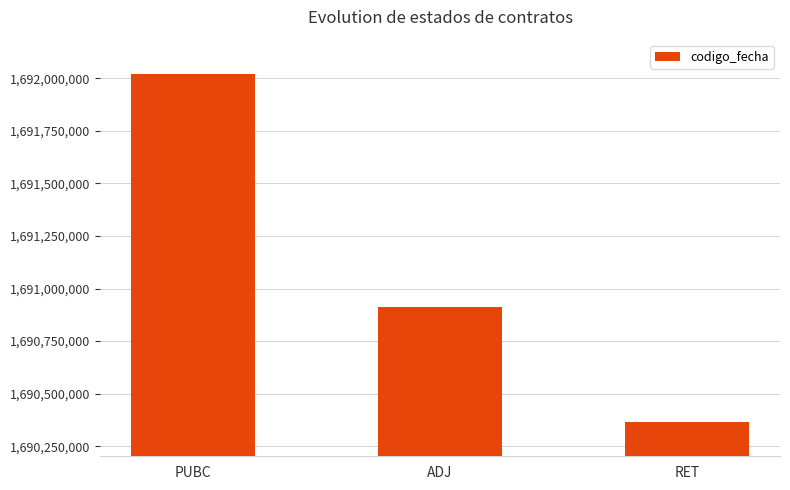

What is the ratio of the value at PUBC to the value at ADJ?

1.0